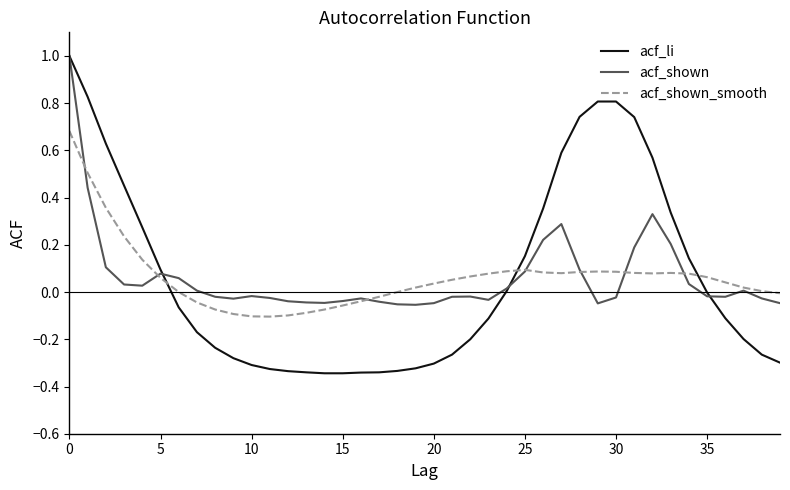

Which series has the largest range (max minus min)?

acf_li